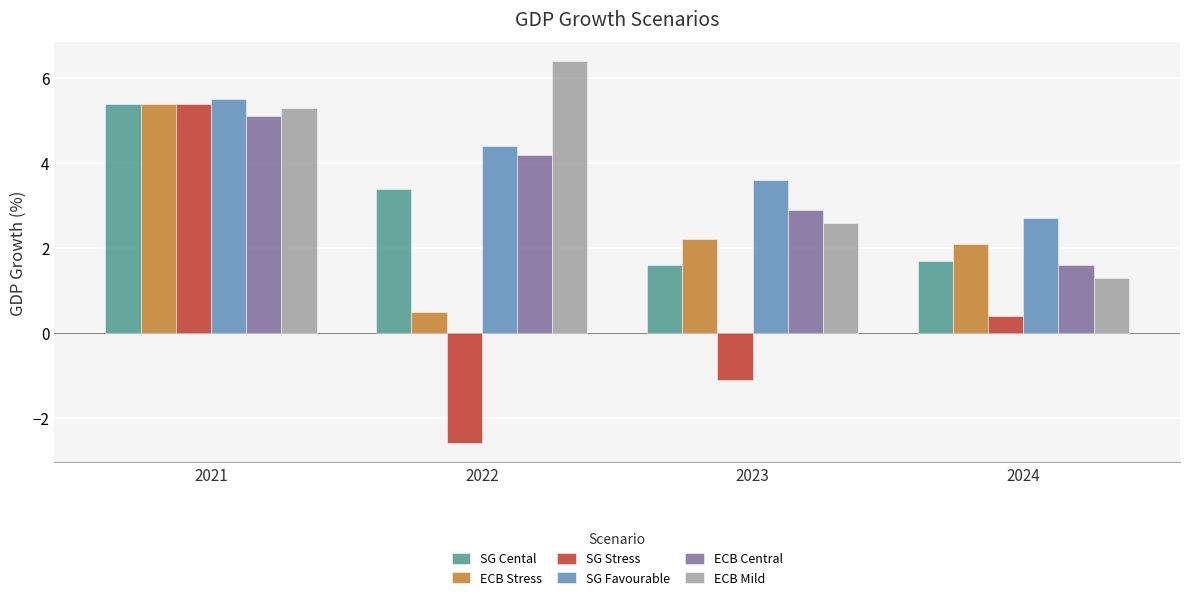

Which series has the widest spread of values?

SG Stress